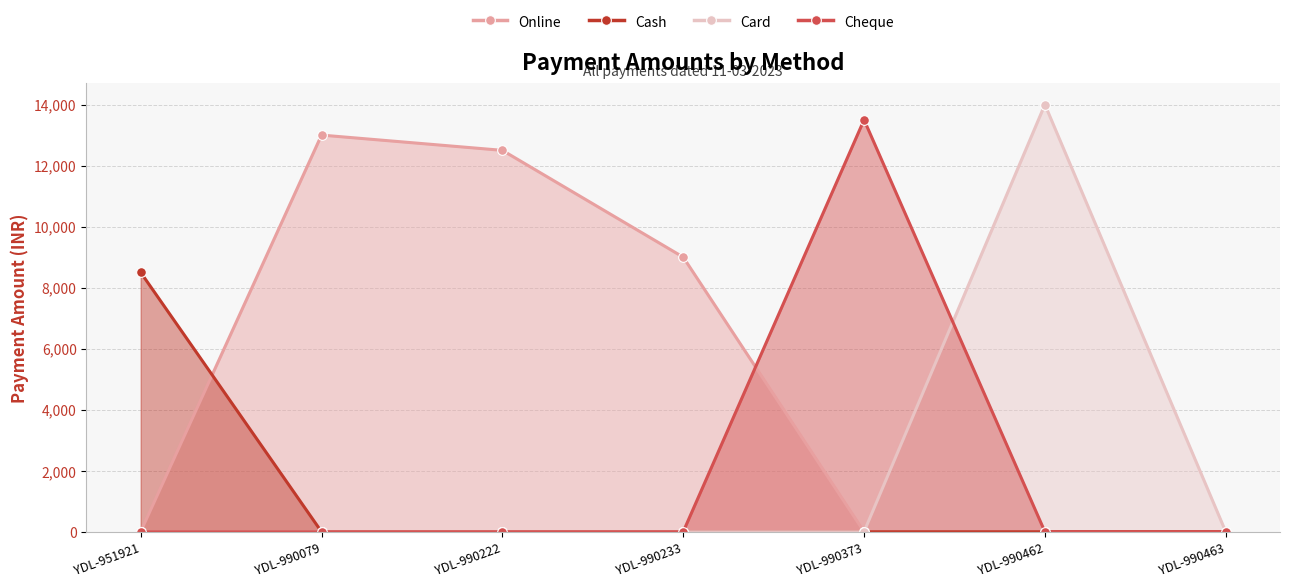

Does the chart have visible grid lines?

Yes